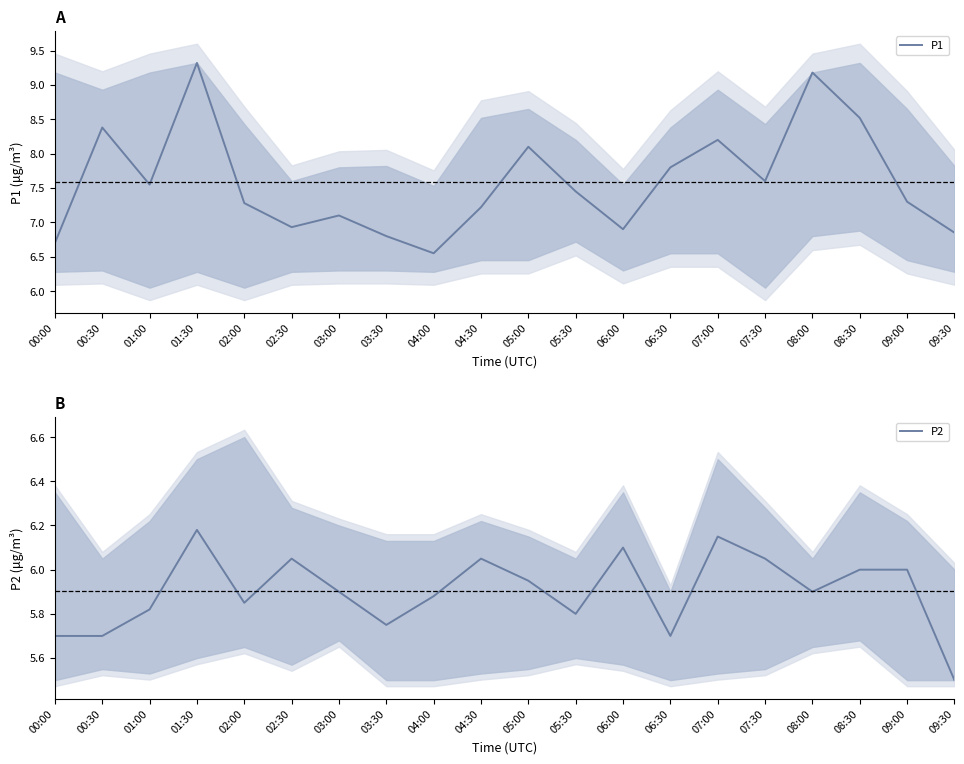

Does the chart have visible grid lines?

No